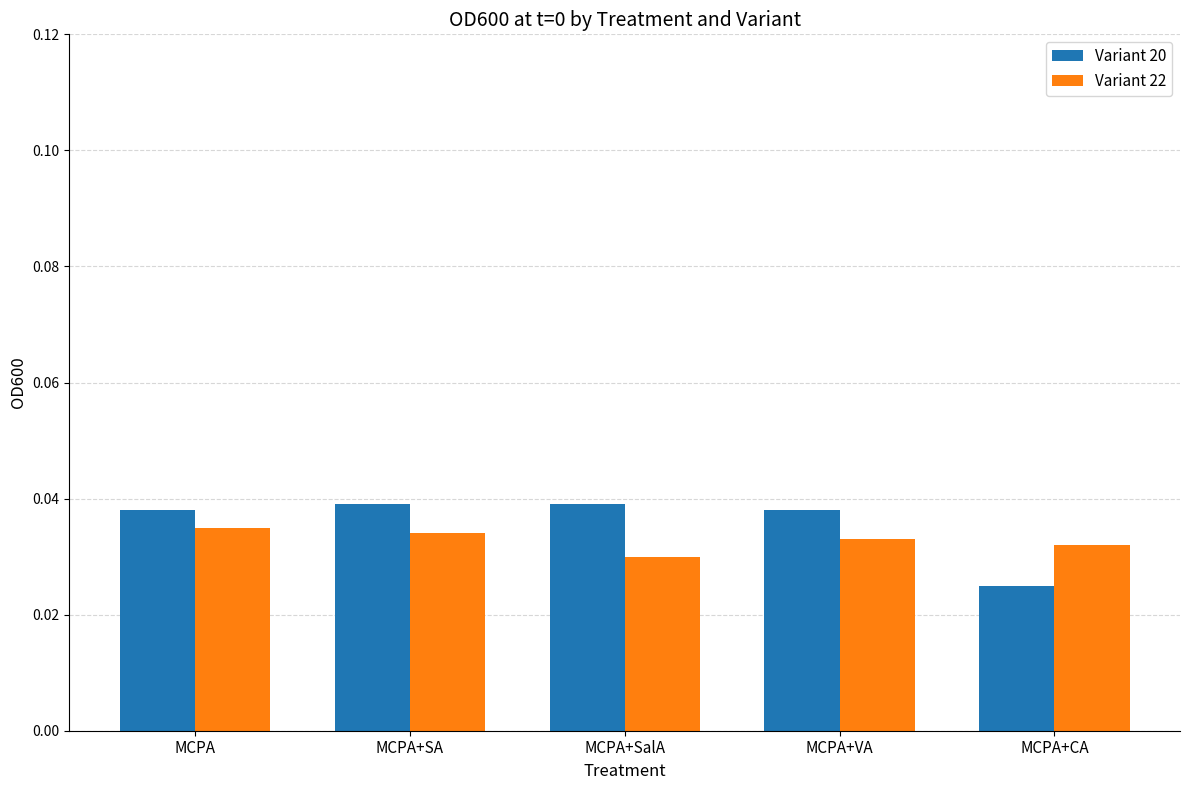

At how many categories does at least one series exceed 0?

5